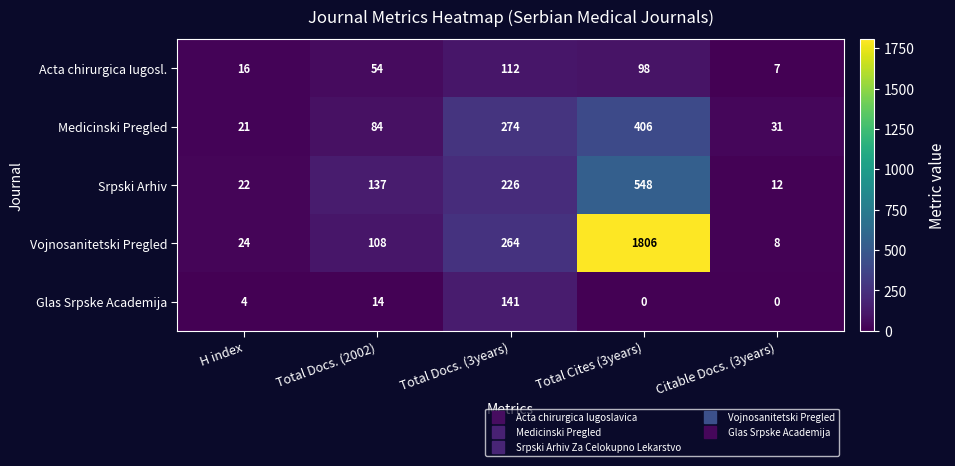

Where is Vojnosanitetski Pregled nearest to the value 907?

Total Docs. (3years)